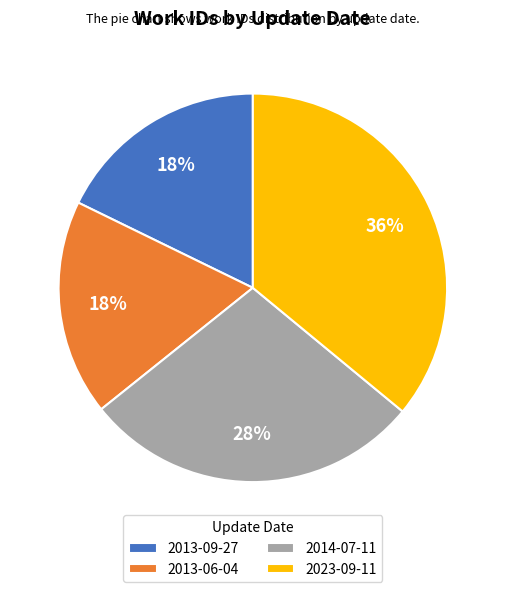

How many slices are in this pie chart?

4